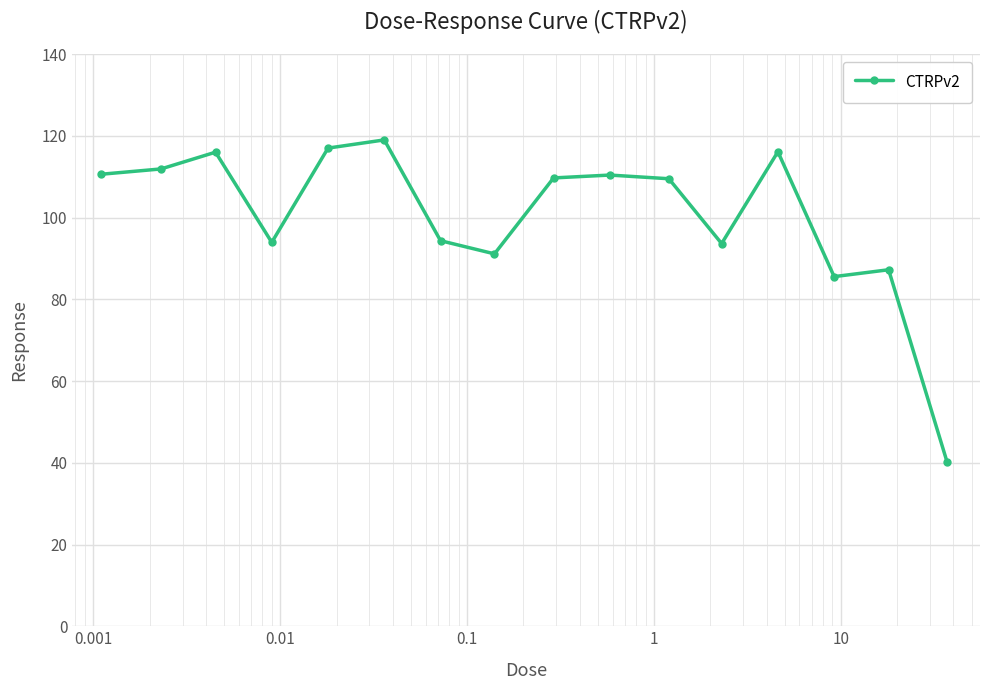

True or false: the data has more than 1 interior local peaks.

True